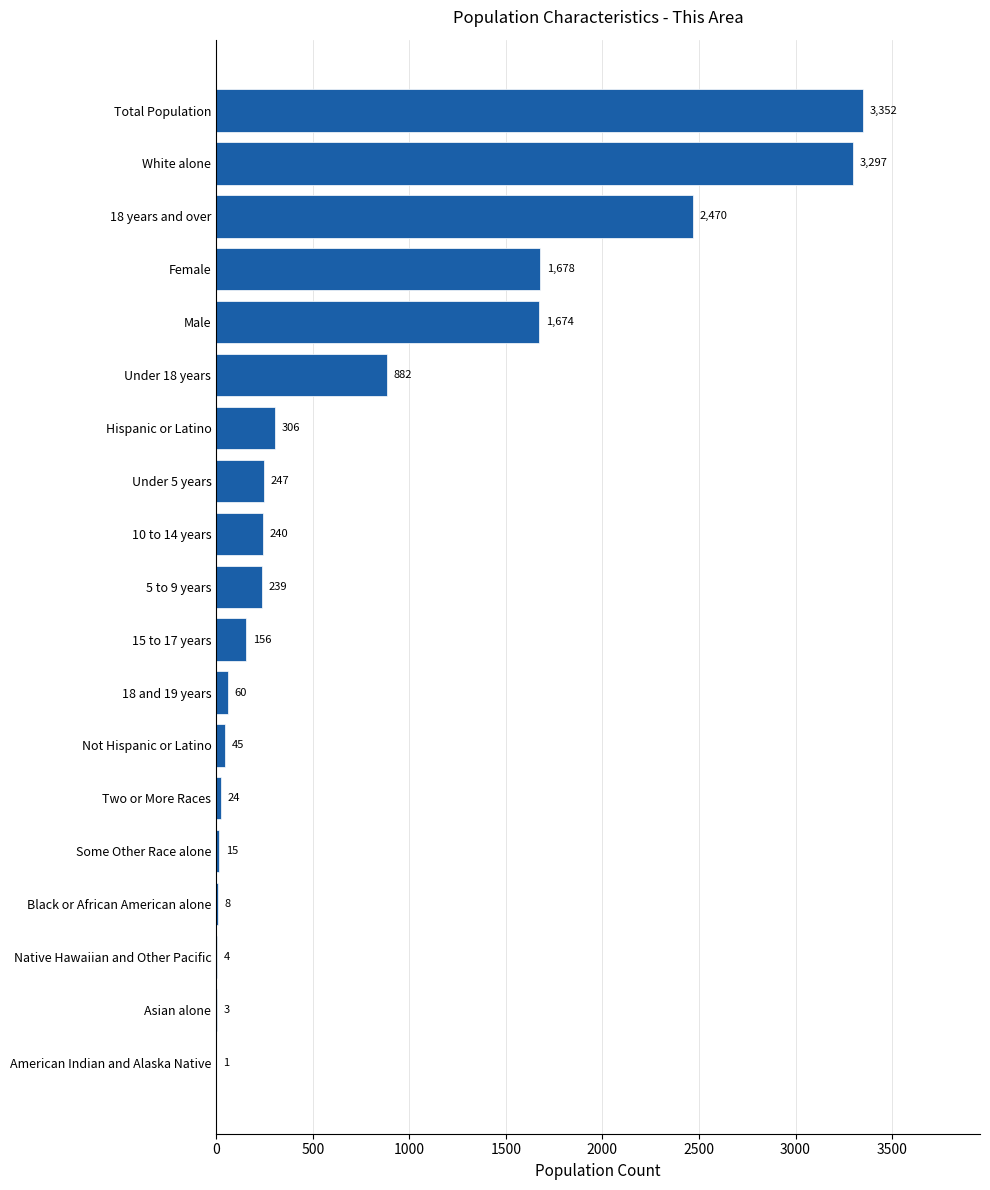

Which has a higher value, Total Population or Black or African American alone?

Total Population